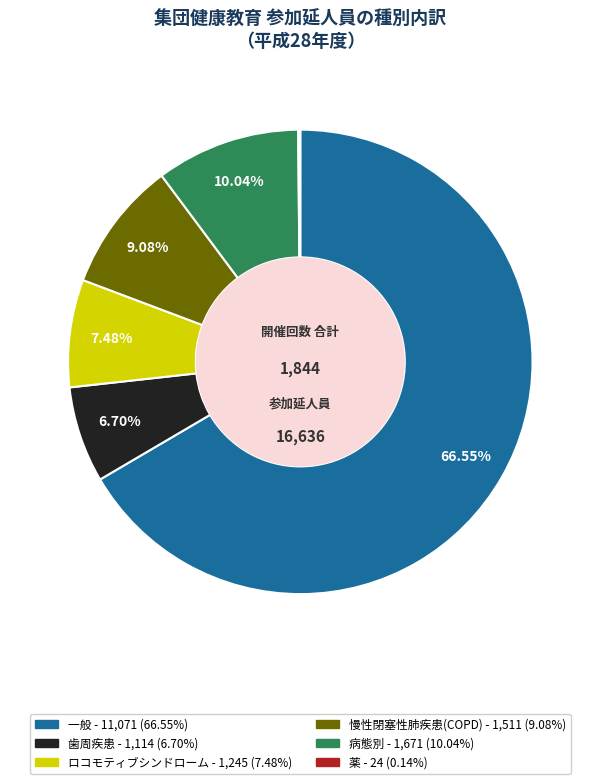

Do 歯周疾患 and 病態別 together represent more than half of the pie?

No